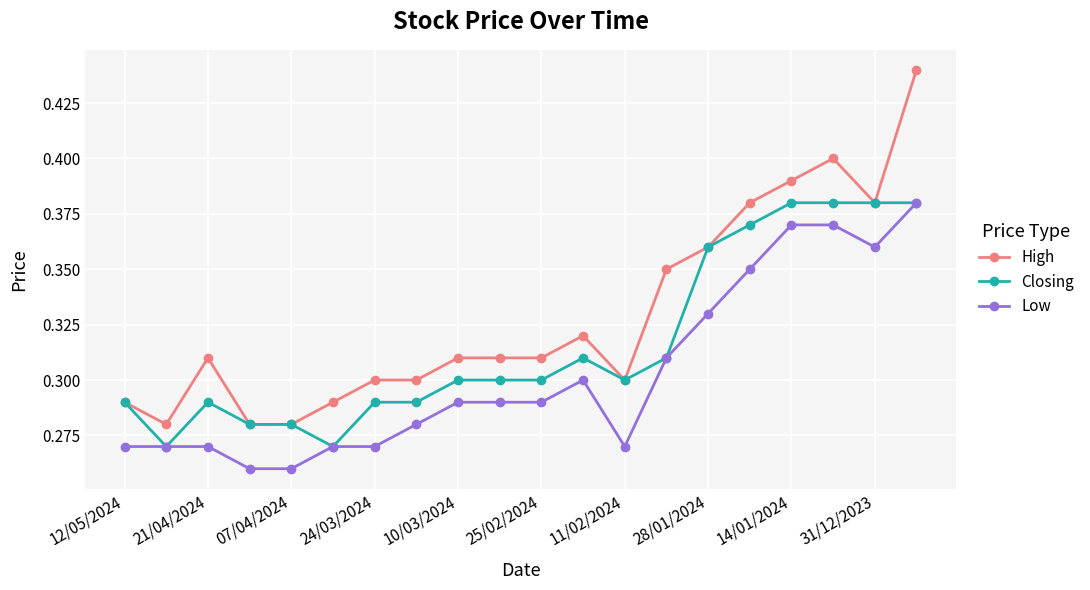

True or false: Closing has more than 1 points higher than both neighbors.

True